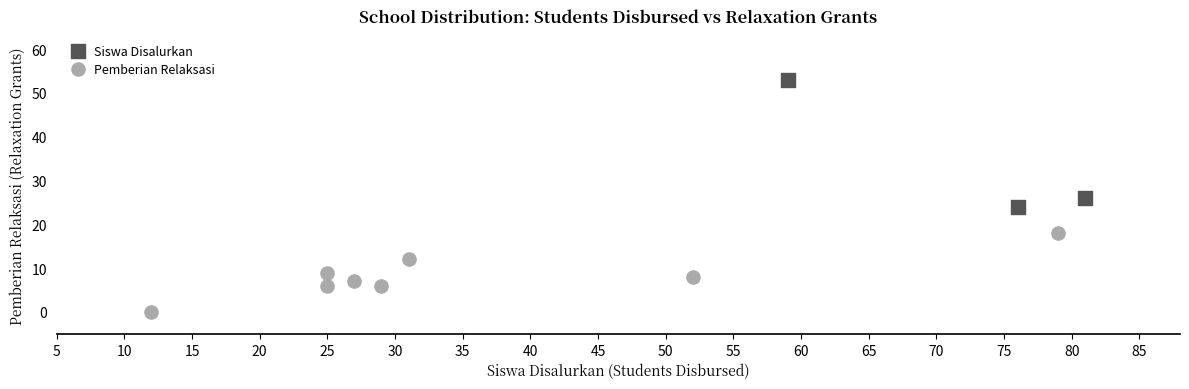

Which series reaches the maximum Y coordinate?

Siswa Disalurkan